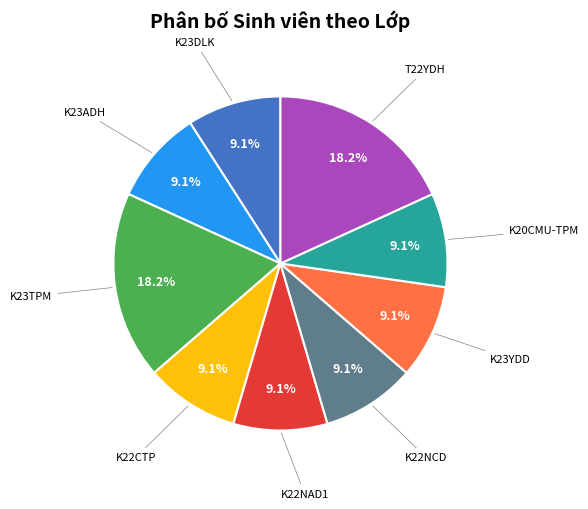

Does any single category account for the majority?

No